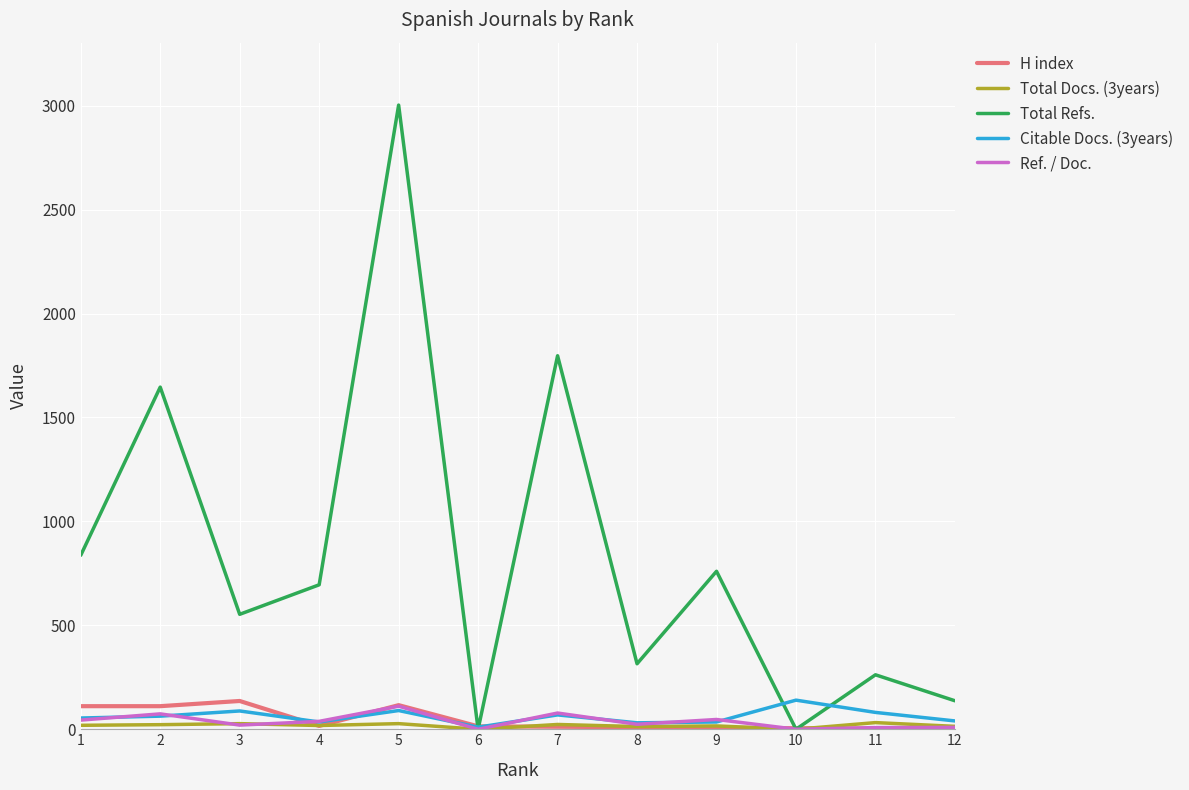

Does the chart display data point markers on the line(s)?

No